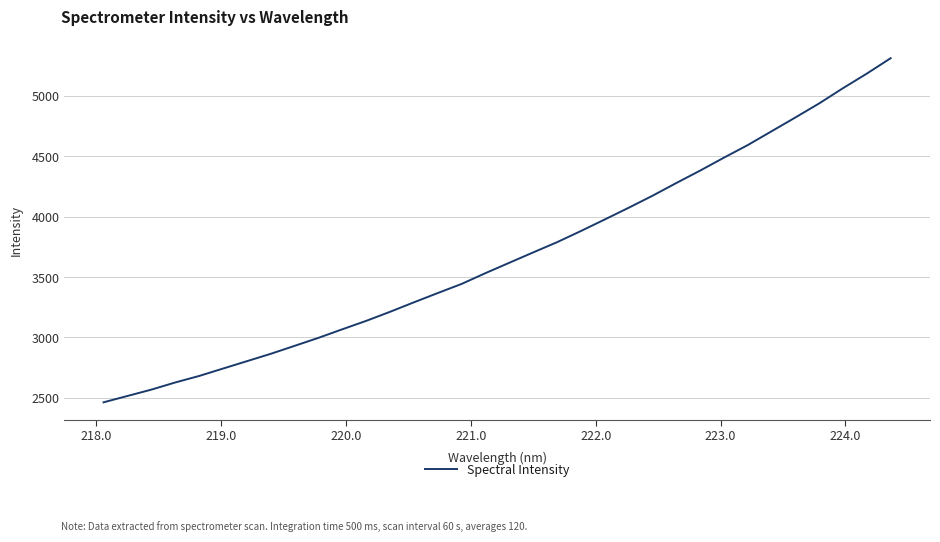

What is the minimum value shown in the chart?

2463.7